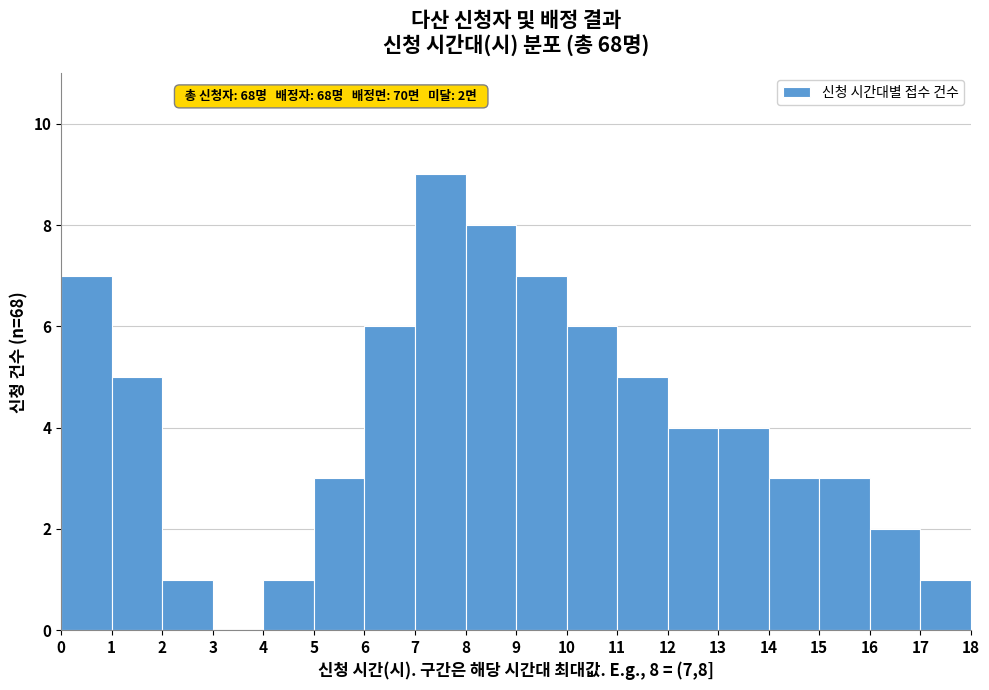

Which range on the x-axis has the tallest bar?

7 to 8